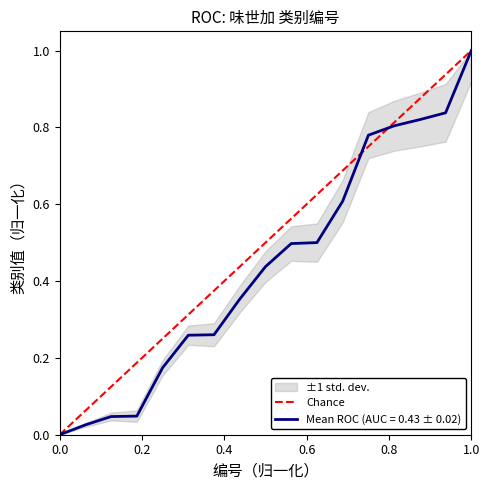

Does the chart display data point markers on the line(s)?

No